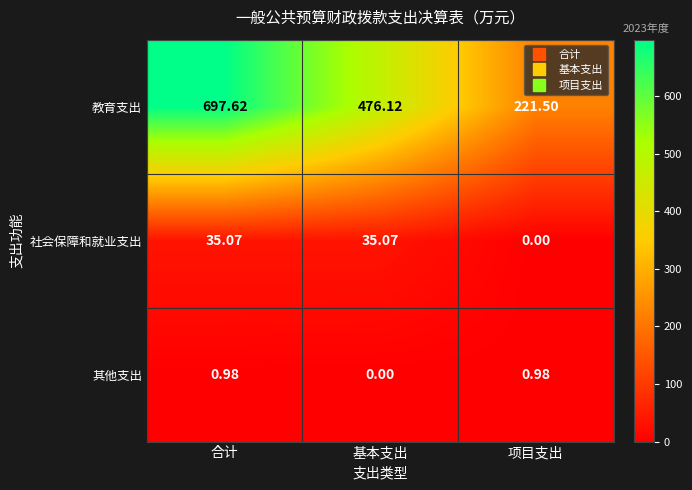

Where does the 社会保障和就业支出 series first go above 35?

合计